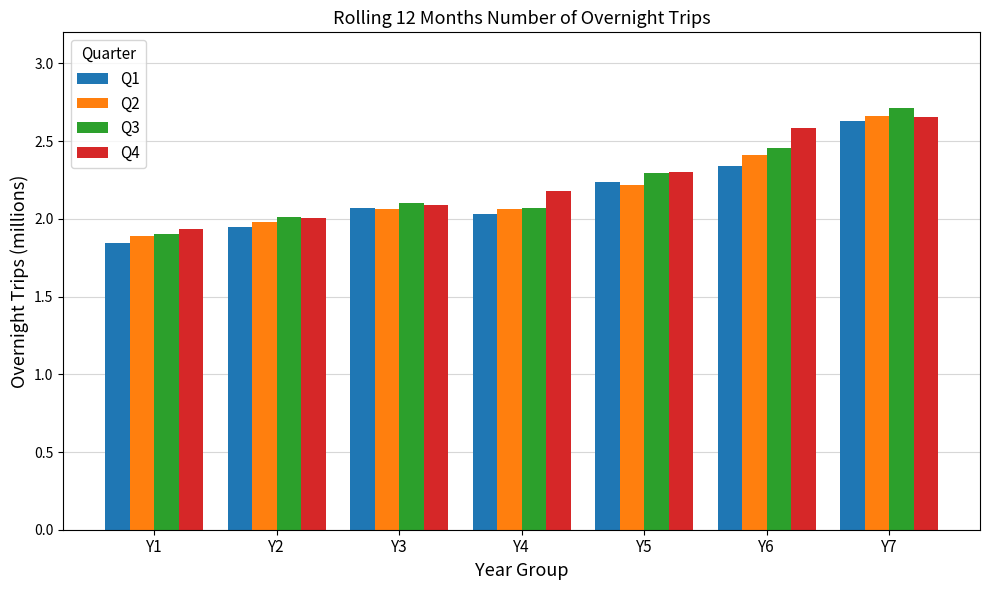

True or false: Q2 has a value of 0.9 at Y7.

False